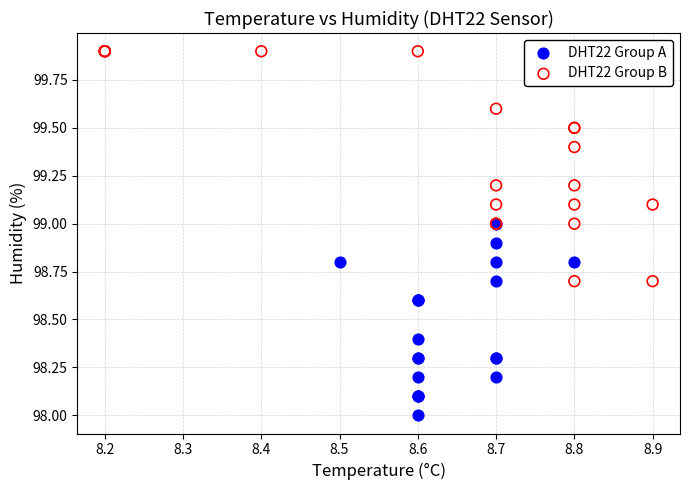

Which series has the largest Y range (max minus min)?

DHT22 Group B